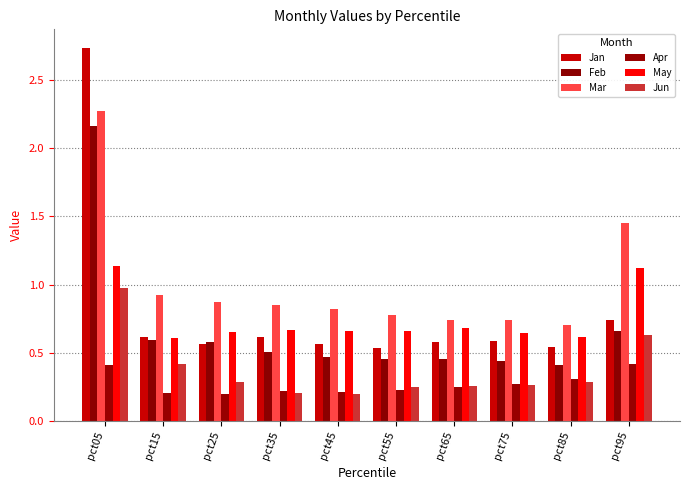

How many data points does each series have?

10